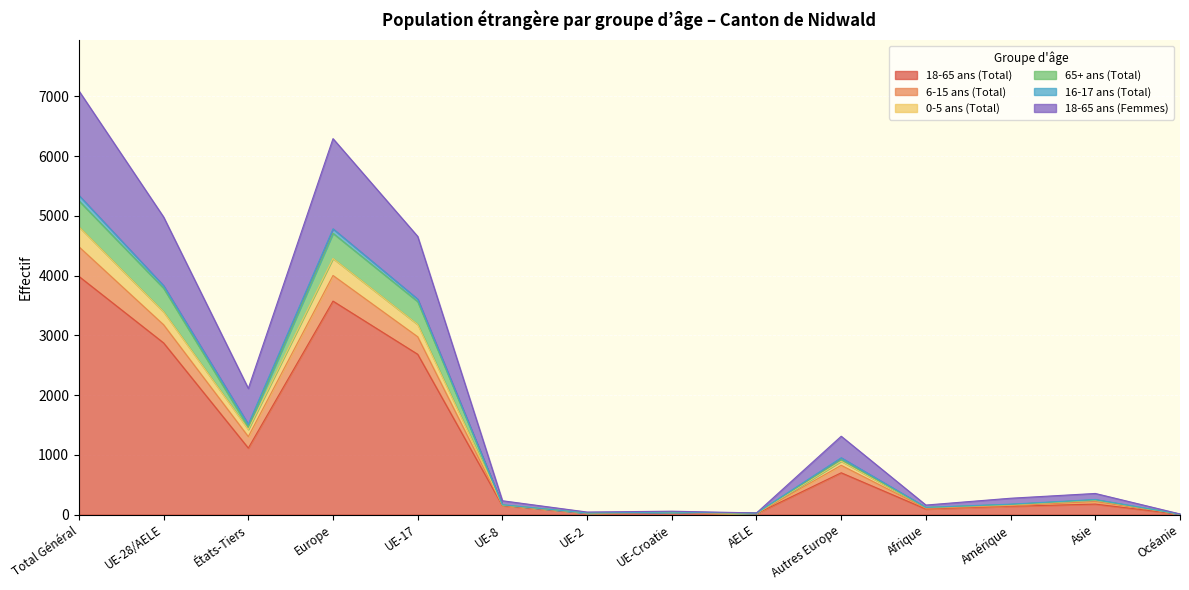

What is the difference between the 0-5 ans (Total) values at UE-8 and Asie?

79